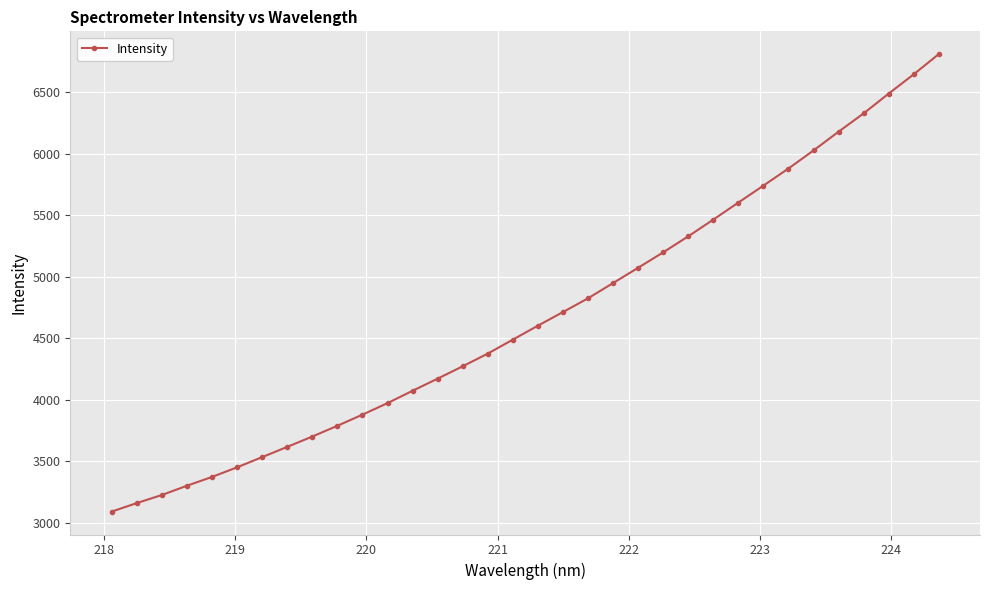

What is the greatest value displayed?

6809.1